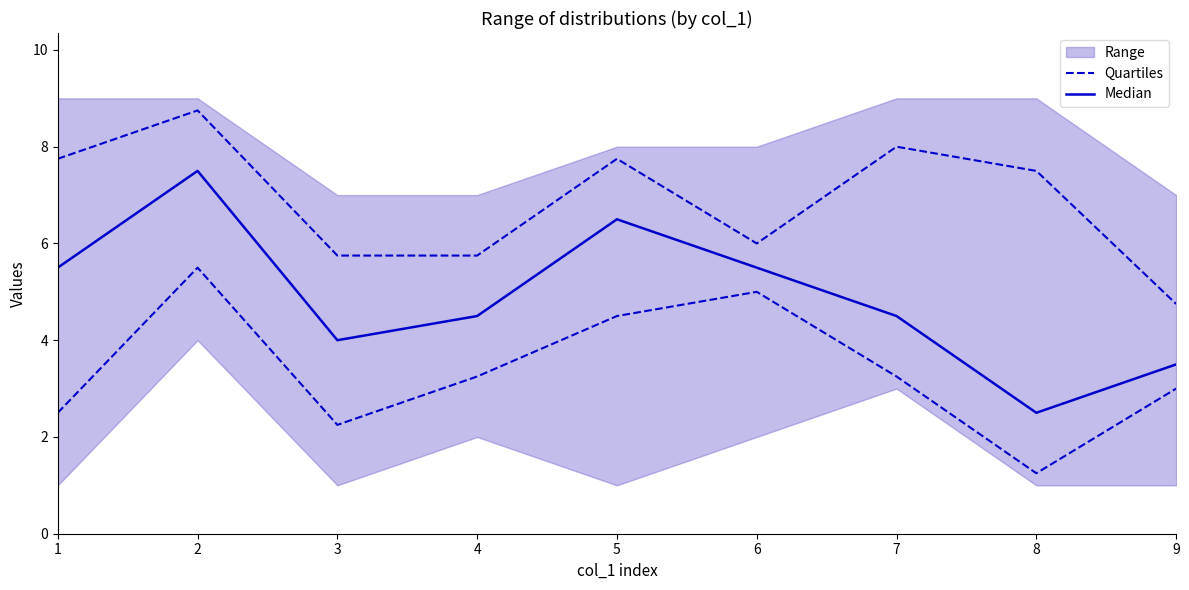

At which label is Quartiles closest to 3?

9